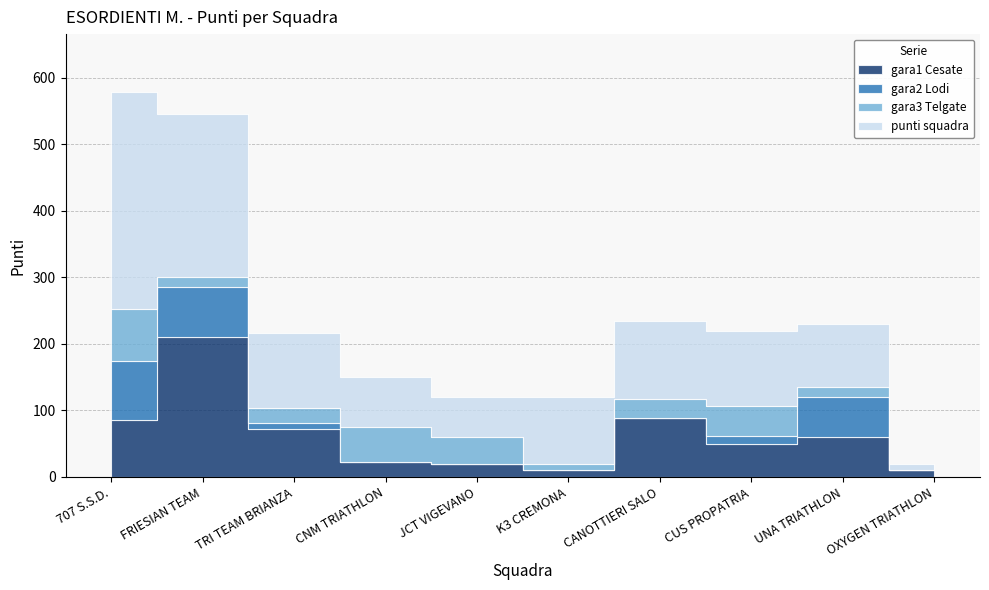

What is the average value of the gara1 Cesate series?

63